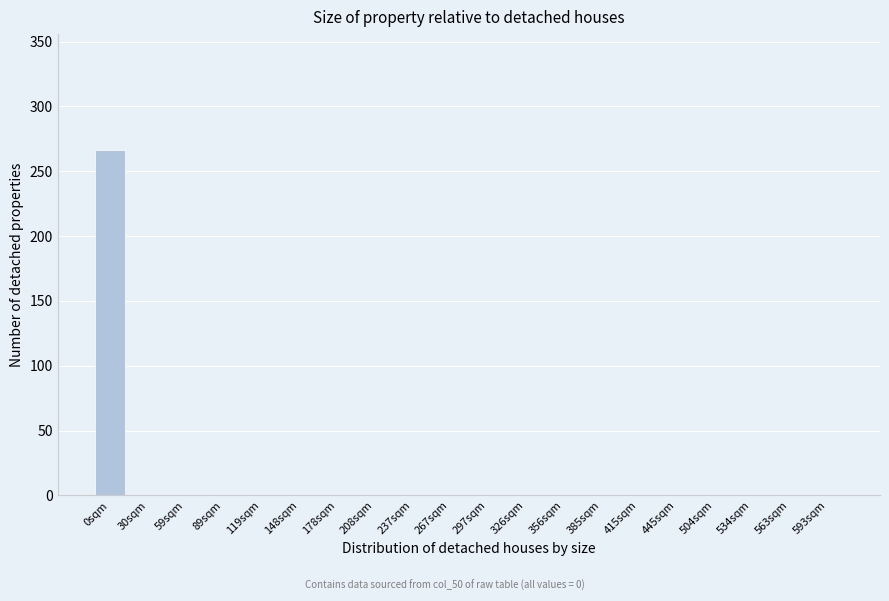

Reading left to right, transcribe all the data shown in this chart.

0sqm=266	30sqm=0	59sqm=0	89sqm=0	119sqm=0	148sqm=0	178sqm=0	208sqm=0	237sqm=0	267sqm=0	297sqm=0	326sqm=0	356sqm=0	385sqm=0	415sqm=0	445sqm=0	504sqm=0	534sqm=0	563sqm=0	593sqm=0